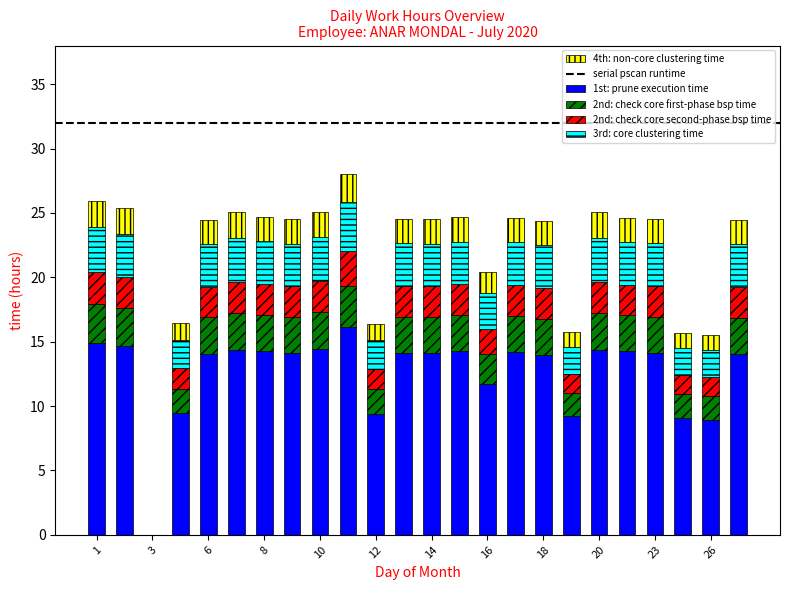

How many data points does each series have?

24